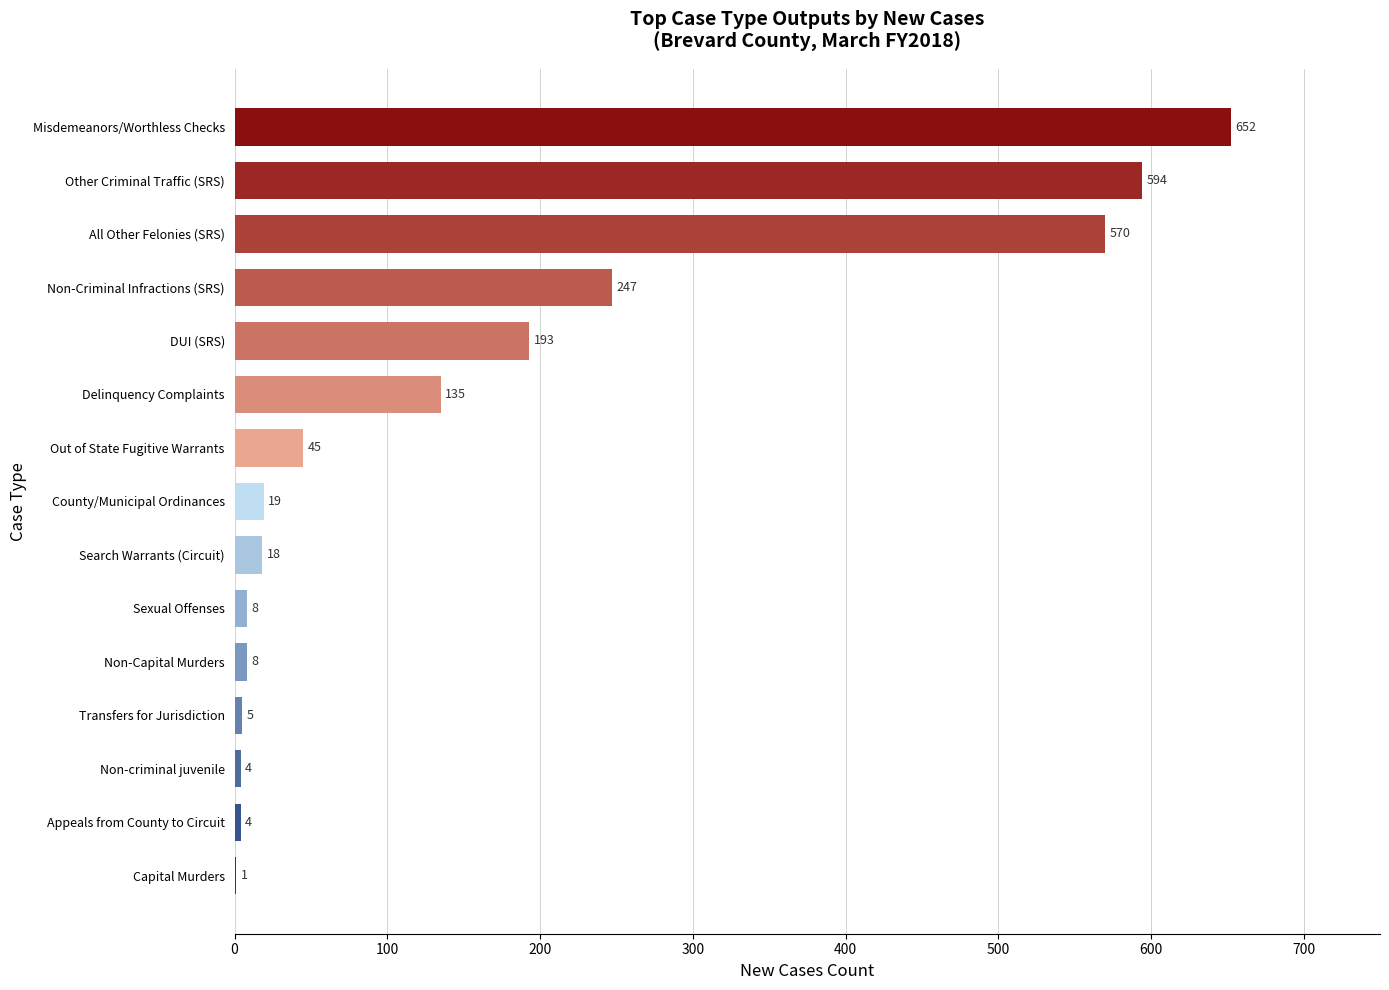

Reading top to bottom, extract all data points from this chart.

Misdemeanors/Worthless Checks=652	Other Criminal Traffic (SRS)=594	All Other Felonies (SRS)=570	Non-Criminal Infractions (SRS)=247	DUI (SRS)=193	Delinquency Complaints=135	Out of State Fugitive Warrants=45	County/Municipal Ordinances=19	Search Warrants (Circuit)=18	Sexual Offenses=8	Non-Capital Murders=8	Transfers for Jurisdiction=5	Non-criminal juvenile=4	Appeals from County to Circuit=4	Capital Murders=1